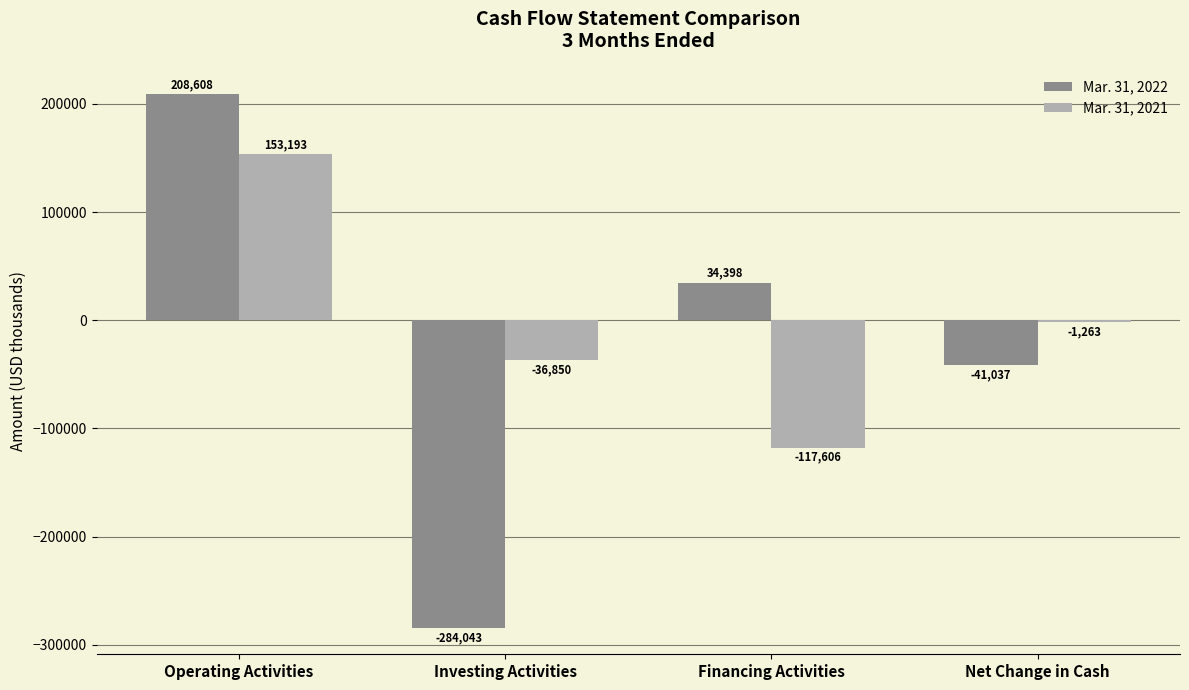

What is the sum of all Mar. 31, 2021 values?

-2526